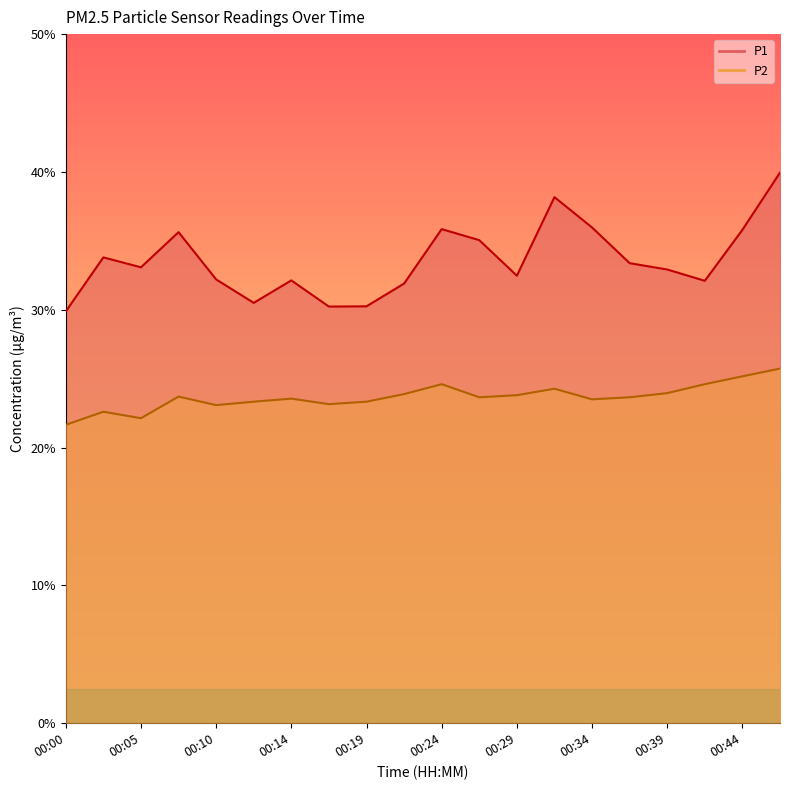

Reading left to right, transcribe all the data shown in this chart.

P1: 29.9	33.8	33.1	35.6	32.2	30.5	32.1	30.2	30.2	31.9	35.9	35.0	32.5	38.2	36.0	33.4	32.9	32.1	35.8	40.0
P2: 21.6	22.6	22.1	23.7	23.1	23.3	23.6	23.1	23.3	23.9	24.6	23.6	23.8	24.3	23.5	23.6	23.9	24.6	25.2	25.7